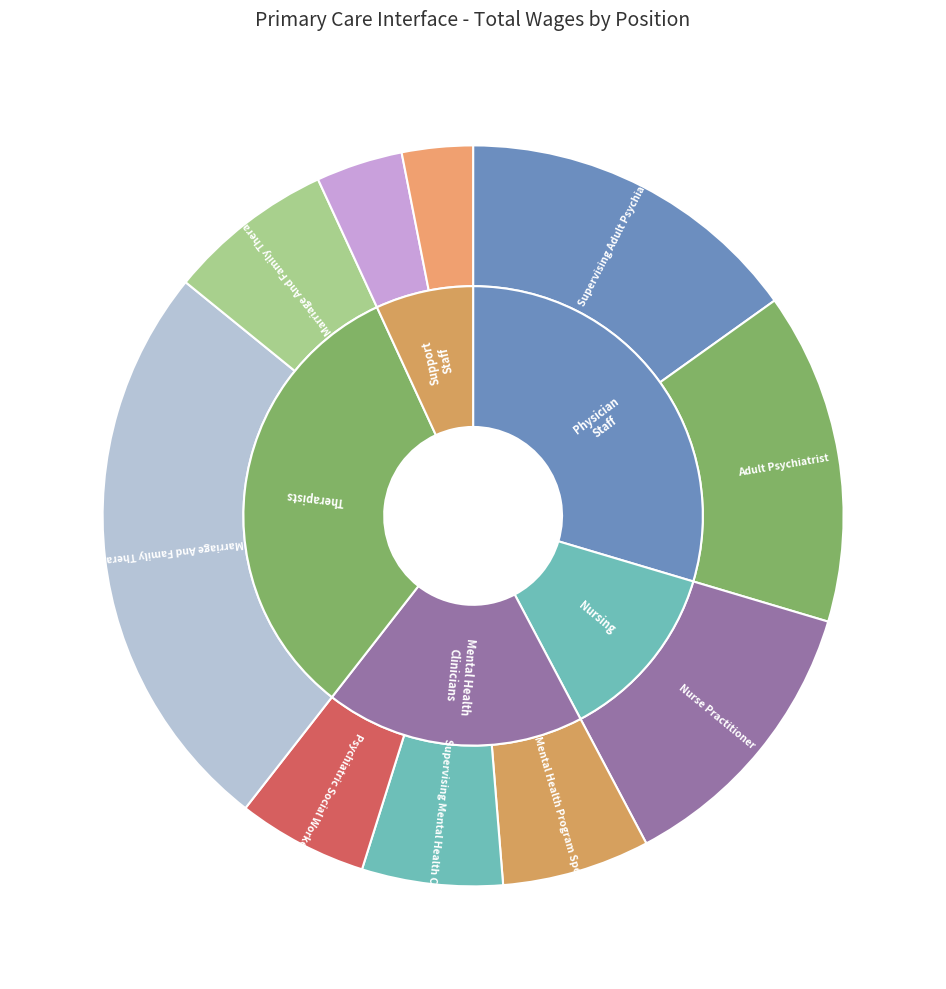

What is the ratio of the value at Patient Services Assistant II to the value at Nurse Practitioner?

0.2